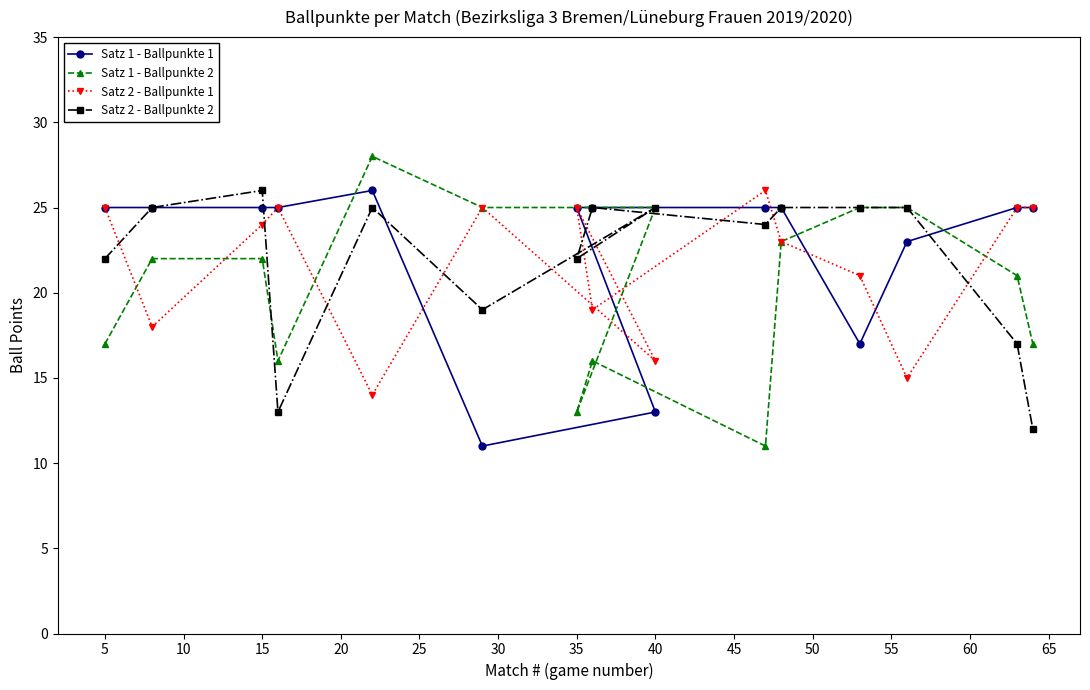

At how many categories does at least one series exceed 19?

15